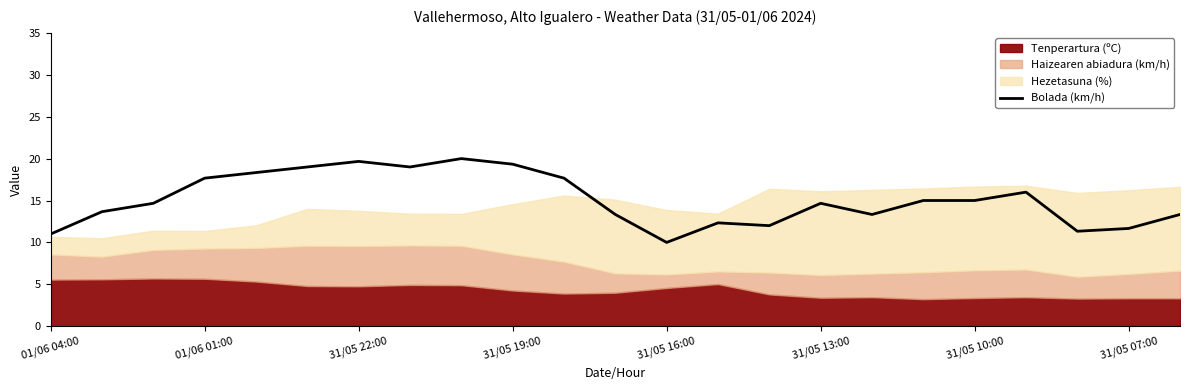

What is the difference between the second highest and minimum values?

9.7